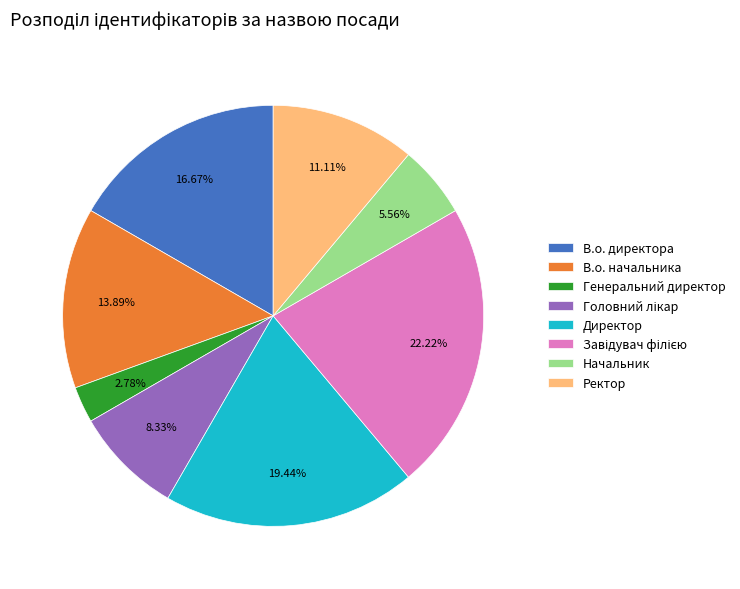

Is Директор the majority of the pie?

No